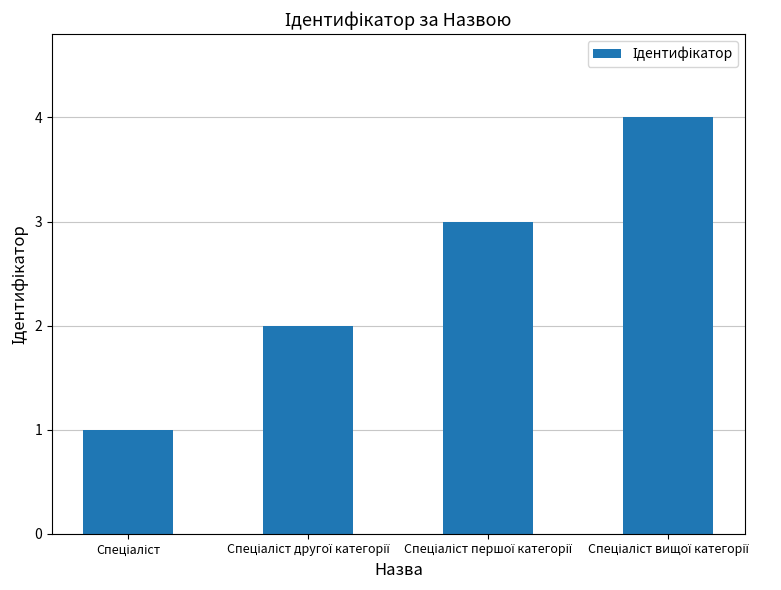

What is the difference between the maximum and minimum values?

3